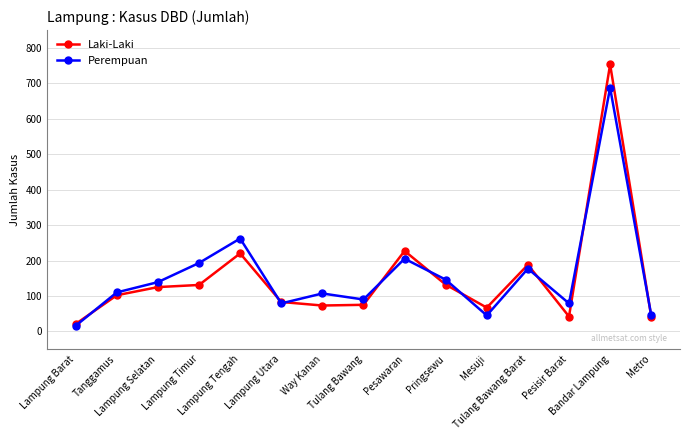

True or false: Laki-Laki has more than 1 points higher than both neighbors.

True